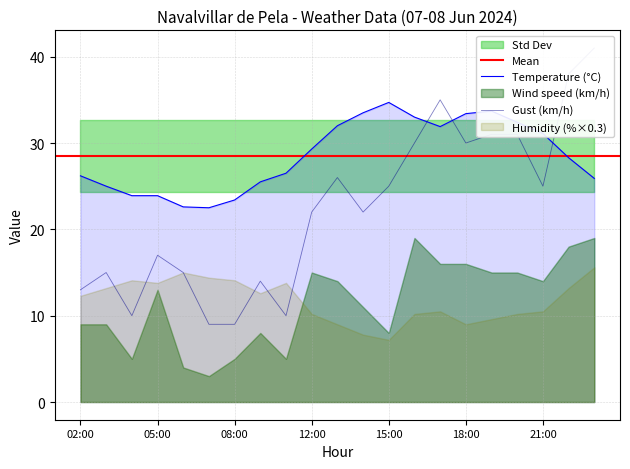

What is the minimum value for Temperature (°C)?

22.5